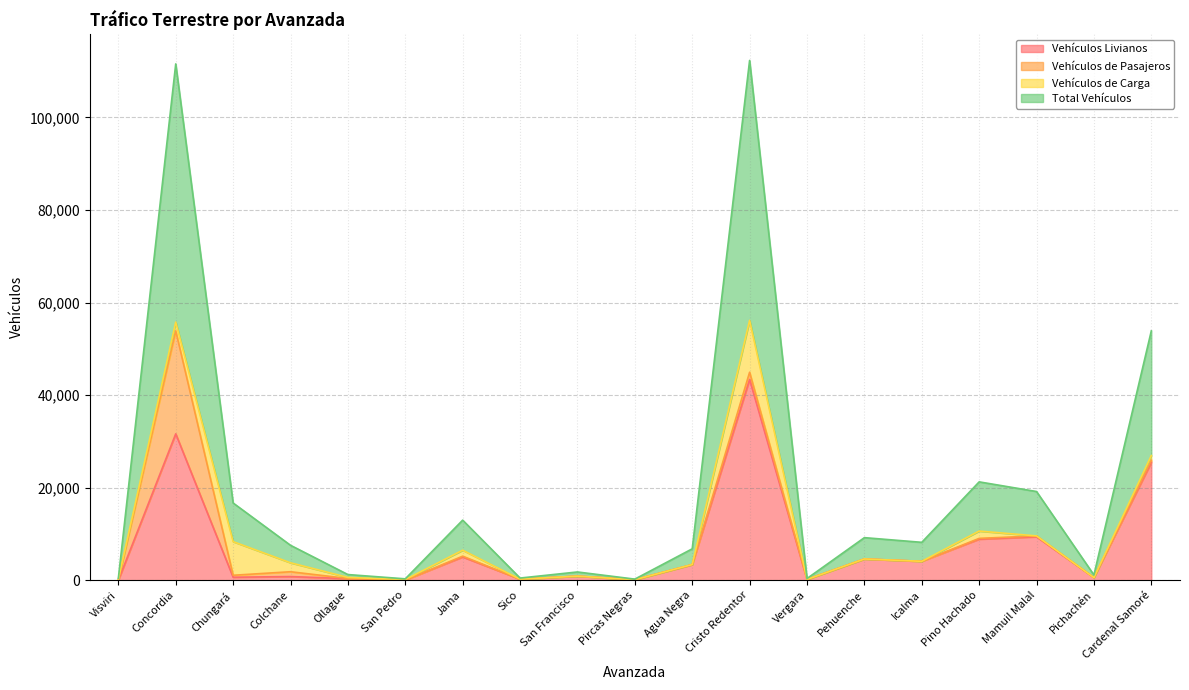

True or false: Vehículos Livianos has a value of 8946 at Jama.

False